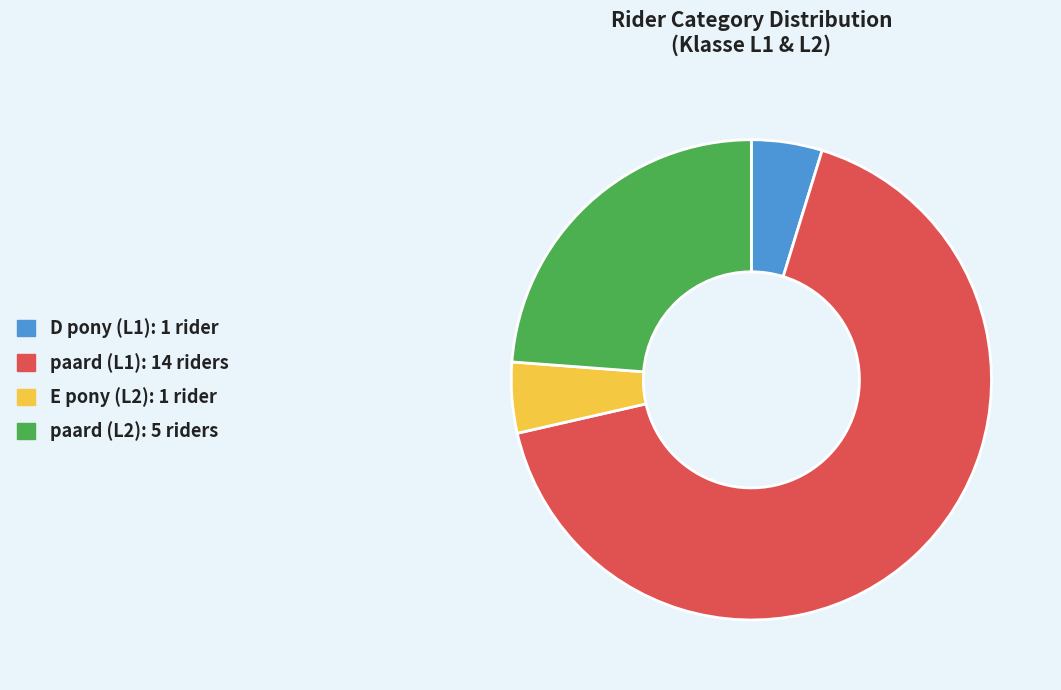

Count the number of slices in the pie.

4